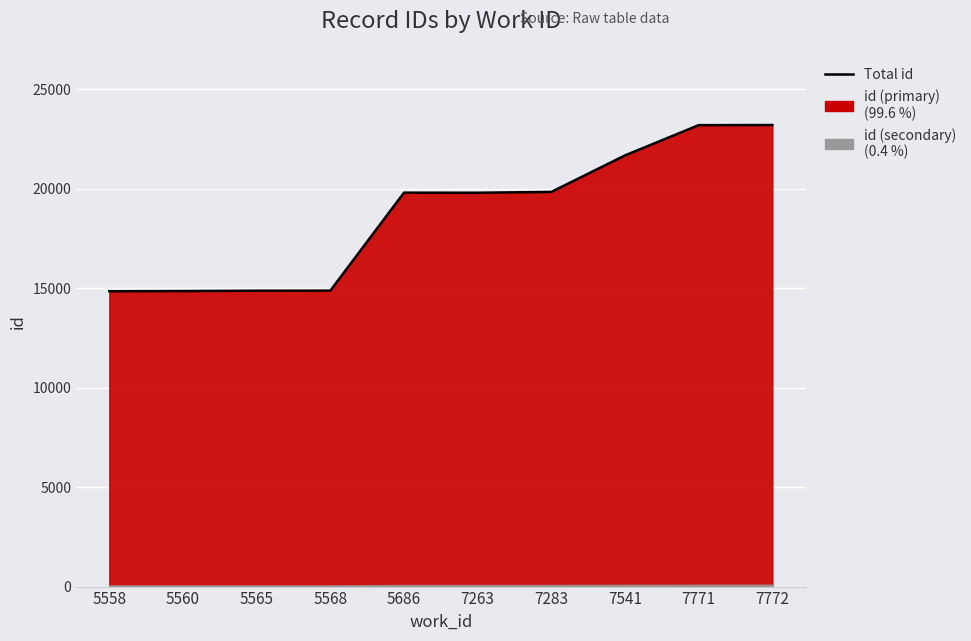

How many points are lower than both their immediate neighbors (excluding endpoints)?

1